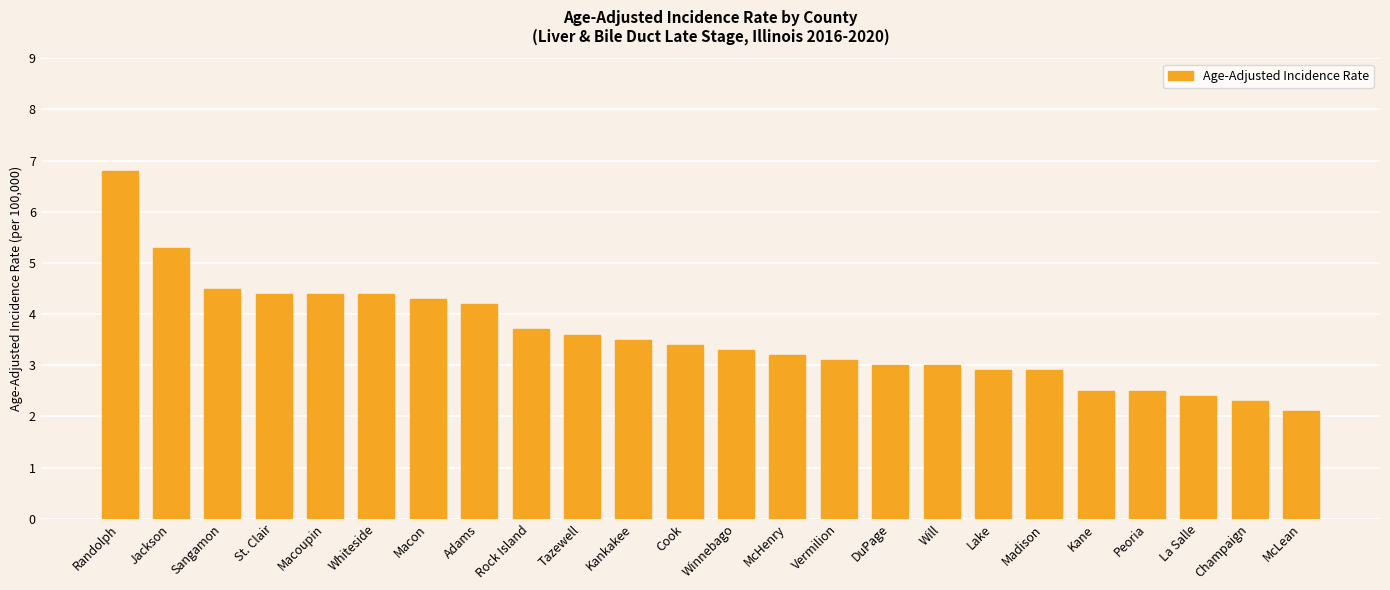

What is the sum of all values?

85.7